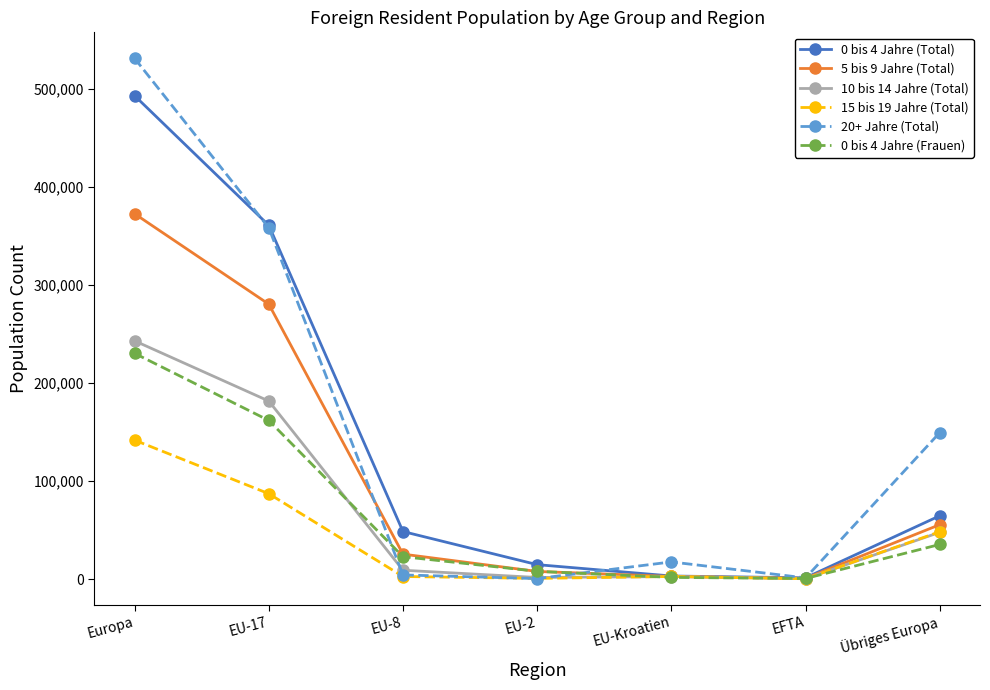

What is the difference between the maximum and minimum values in the 0 bis 4 Jahre (Total) series?

491527